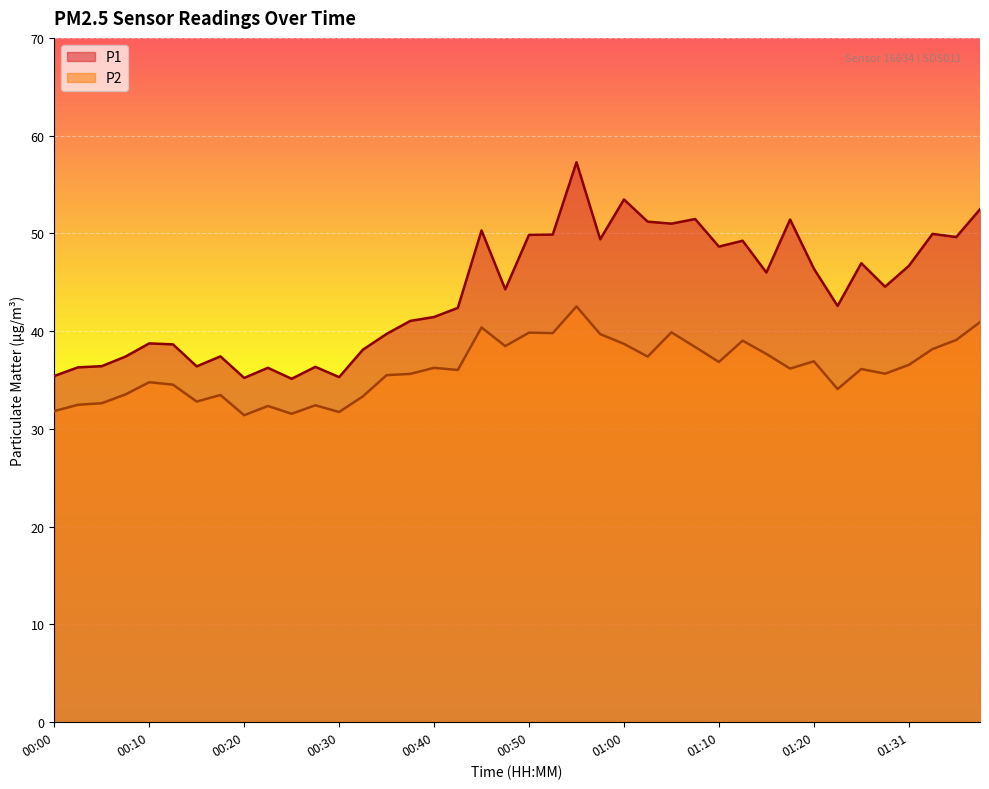

What position from the left is 00:06?

3